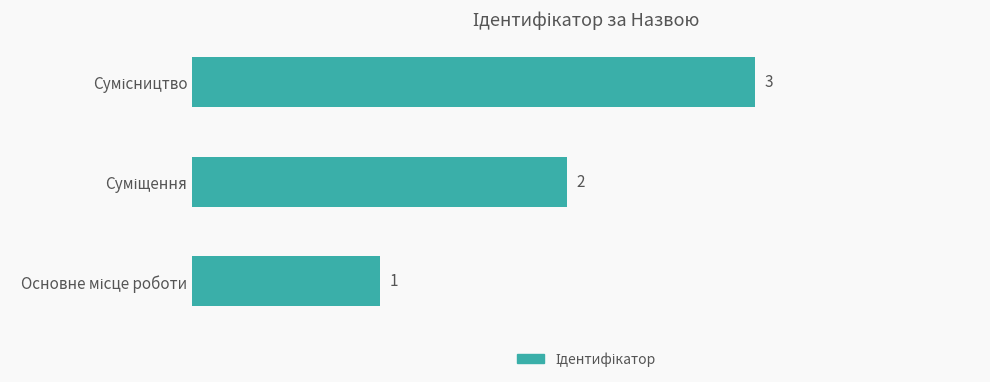

What is the maximum value shown in the chart?

3